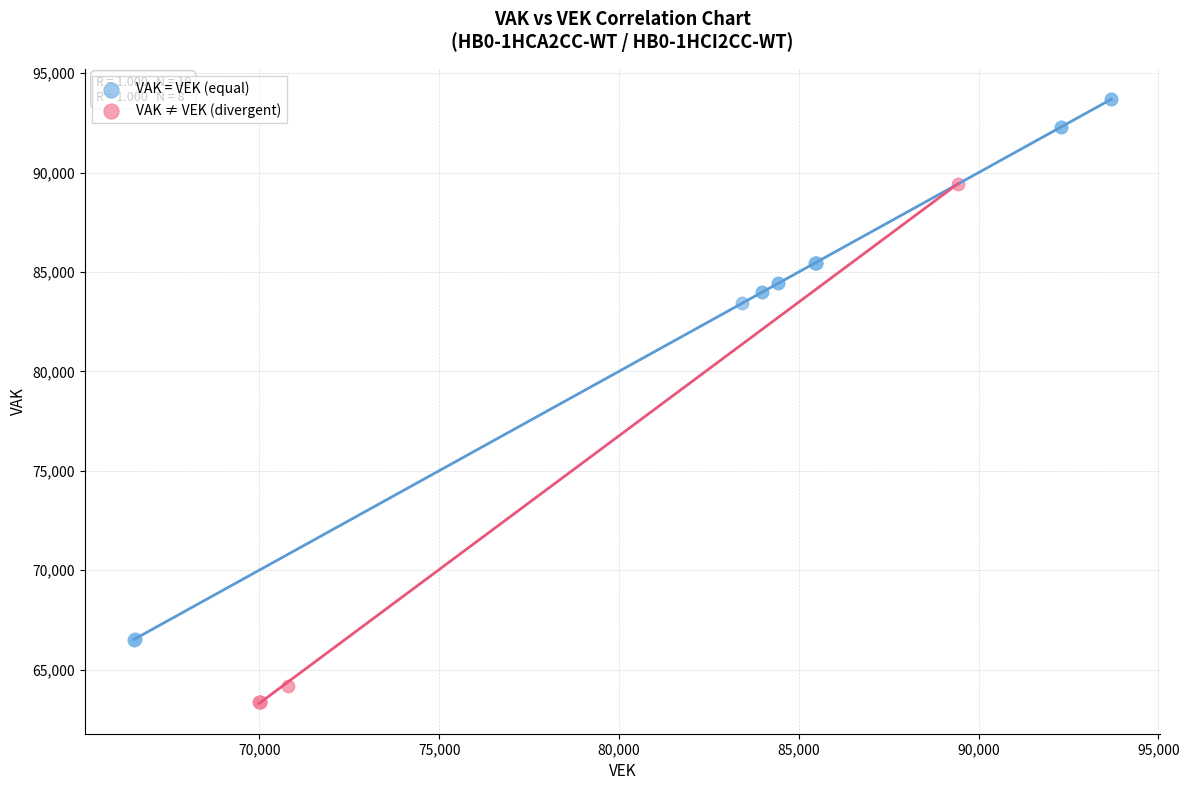

Which series reaches the maximum Y coordinate?

VAK = VEK (equal)